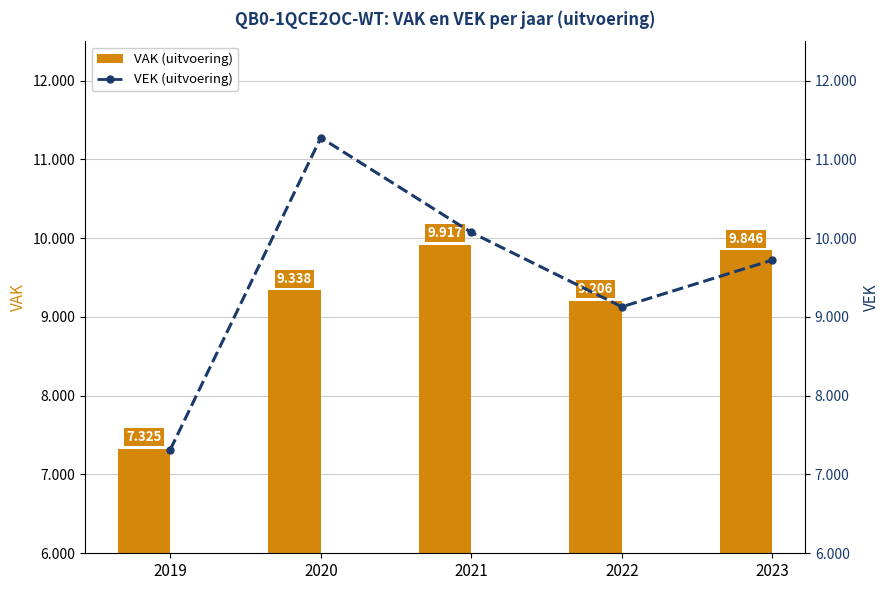

Are the bars horizontal?

No